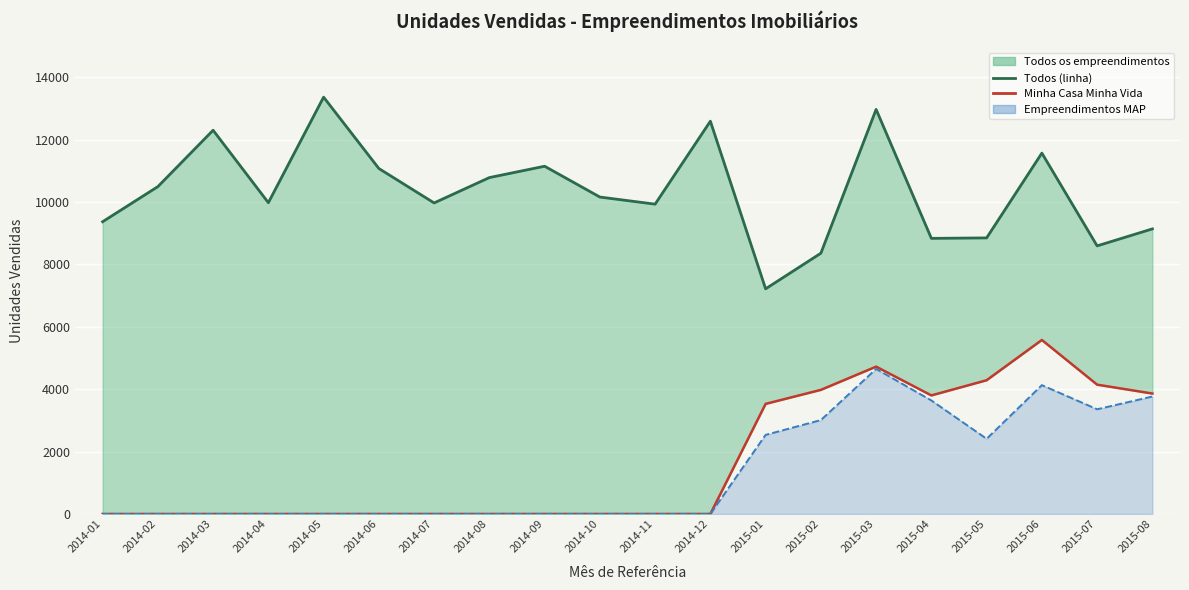

True or false: Todos os empreendimentos (High) has a value of 8852 at 2015-05.

True